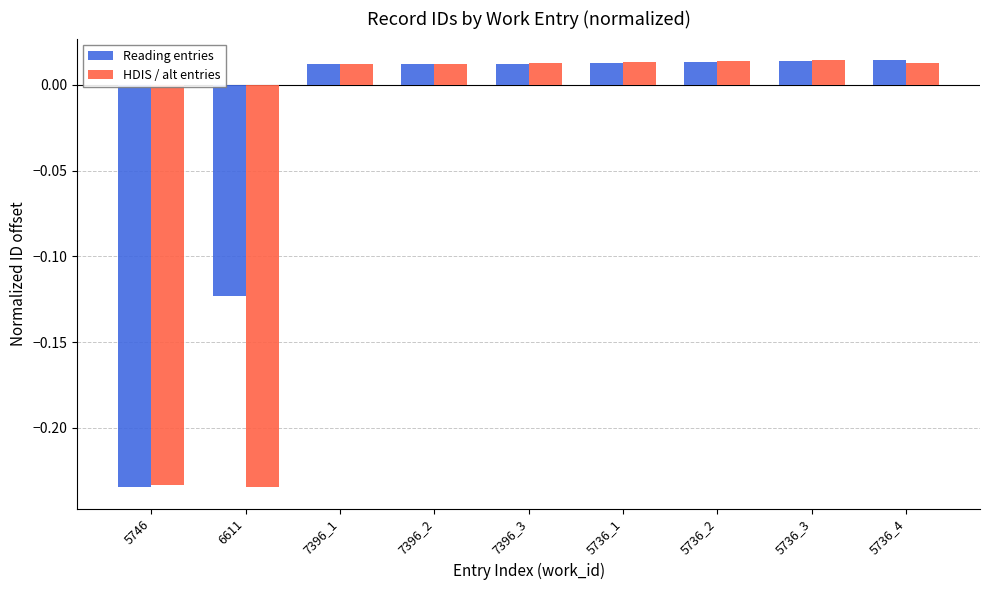

Which series changed the most between 6611 and 7396_1?

HDIS / alt entries